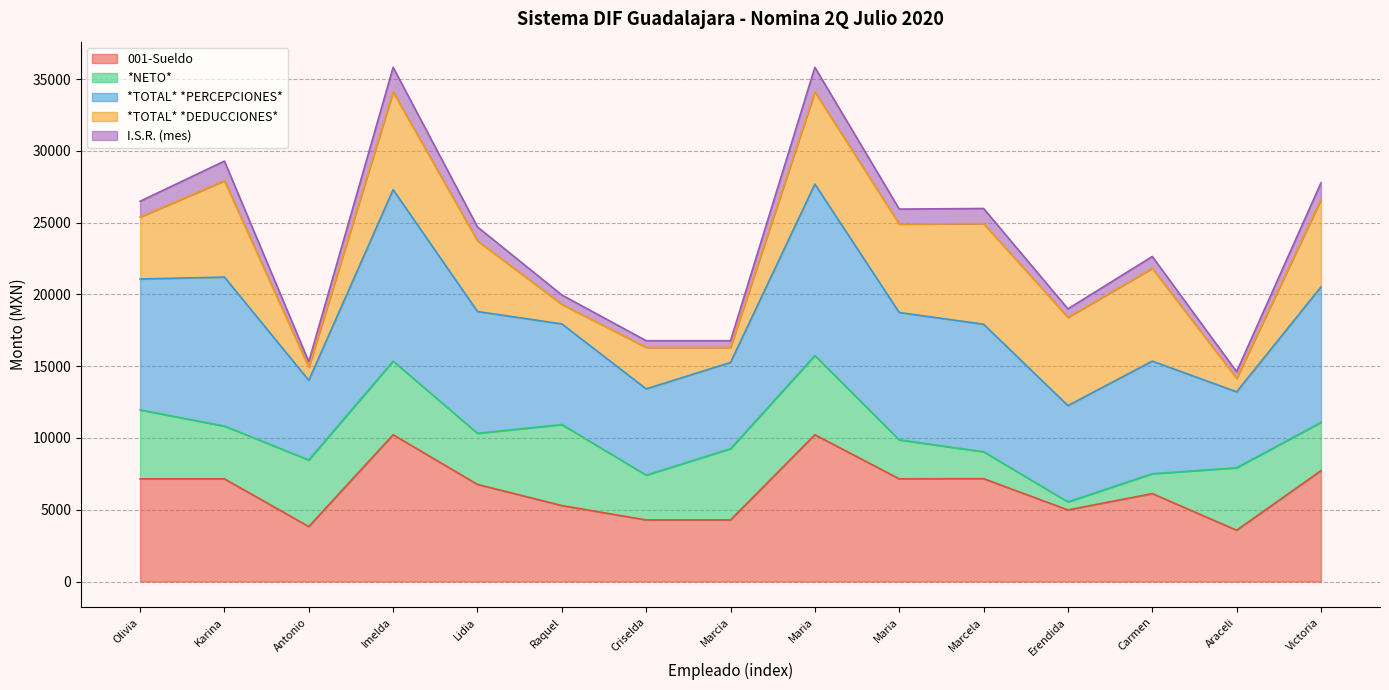

What are all the series names shown in the legend?

001-Sueldo, *NETO*, *TOTAL* *PERCEPCIONES*, *TOTAL* *DEDUCCIONES*, I.S.R. (mes)